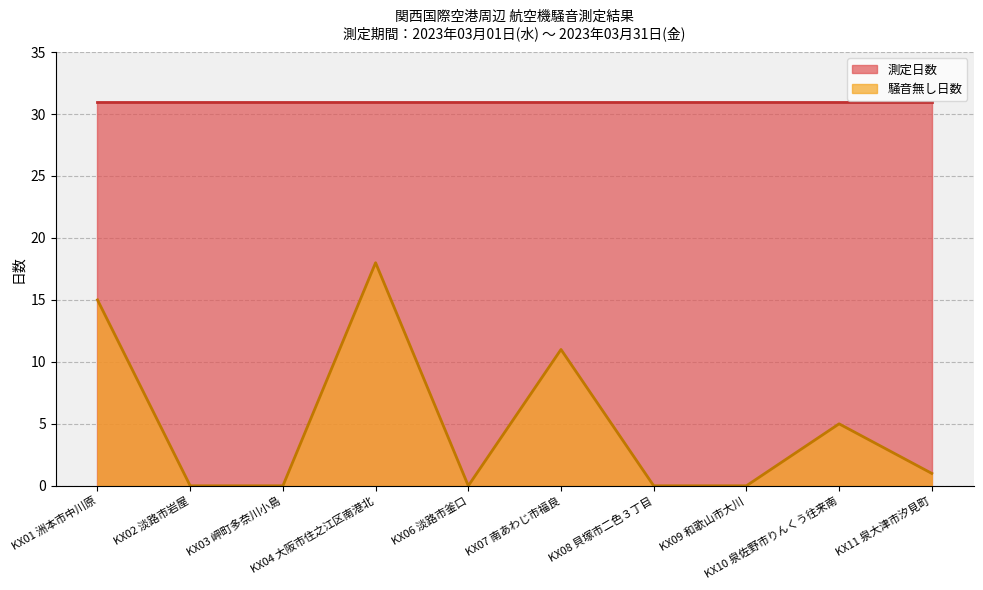

What is the difference between the second highest and minimum values?

15